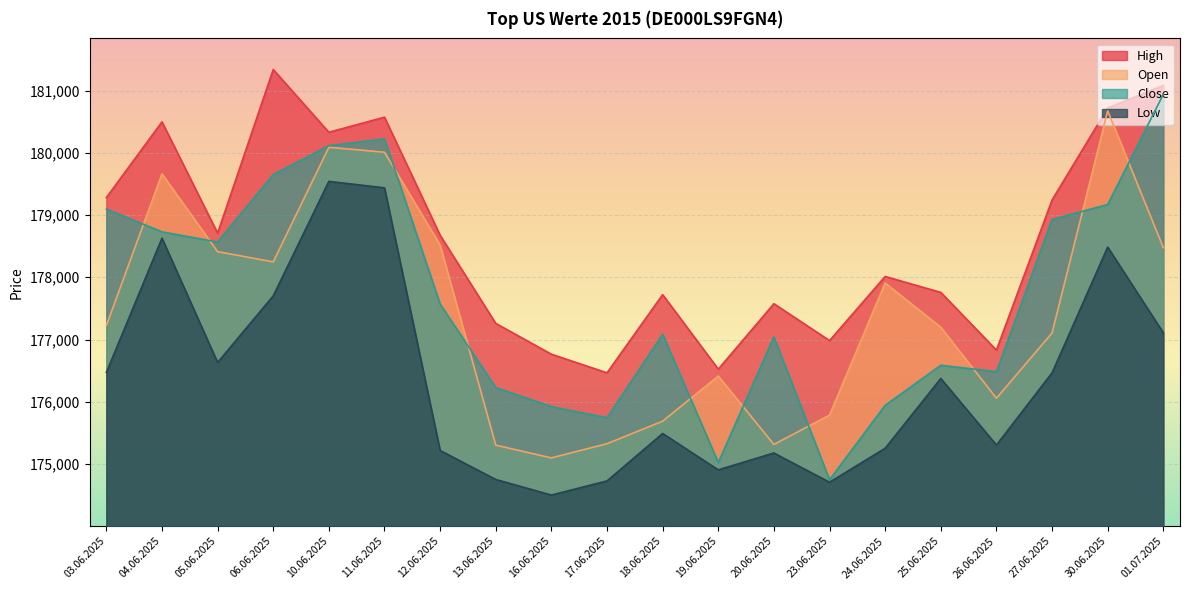

The value of Close at 05.06.2025 is 287215. True or false?

False